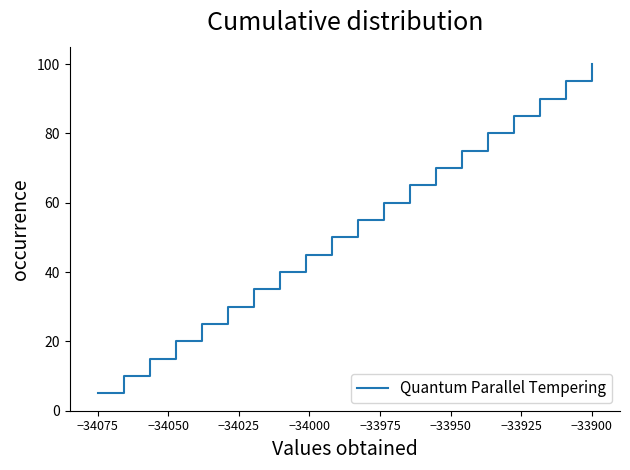

What is the minimum value shown in the chart?

5